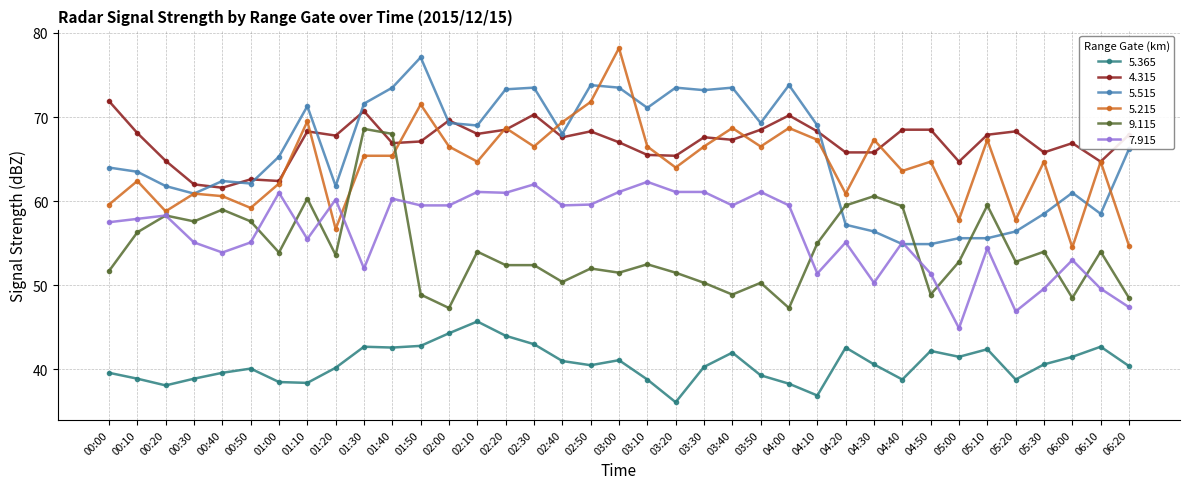

True or false: 7.915 has a value of 61.0 at 02:20.

True